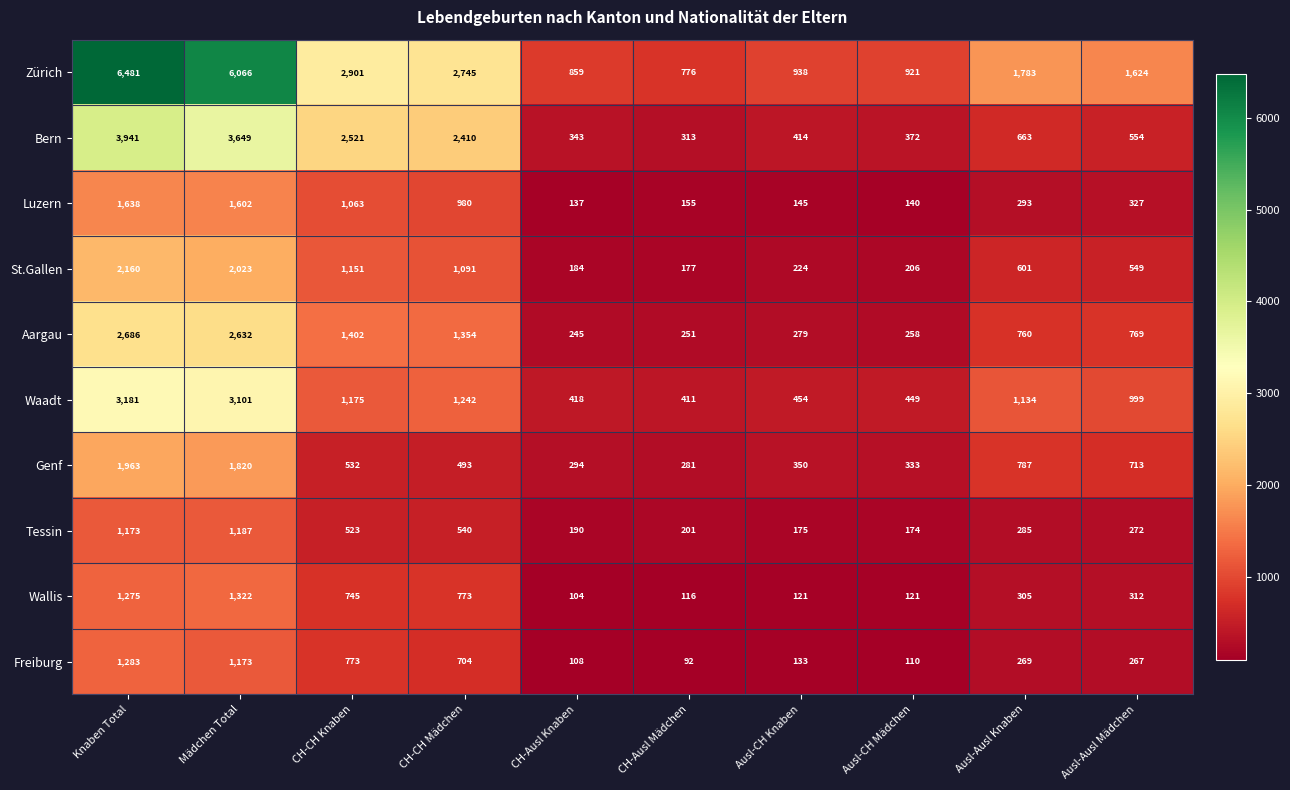

What is the difference between the Freiburg values at CH-Ausl Mädchen and Knaben Total?

1191